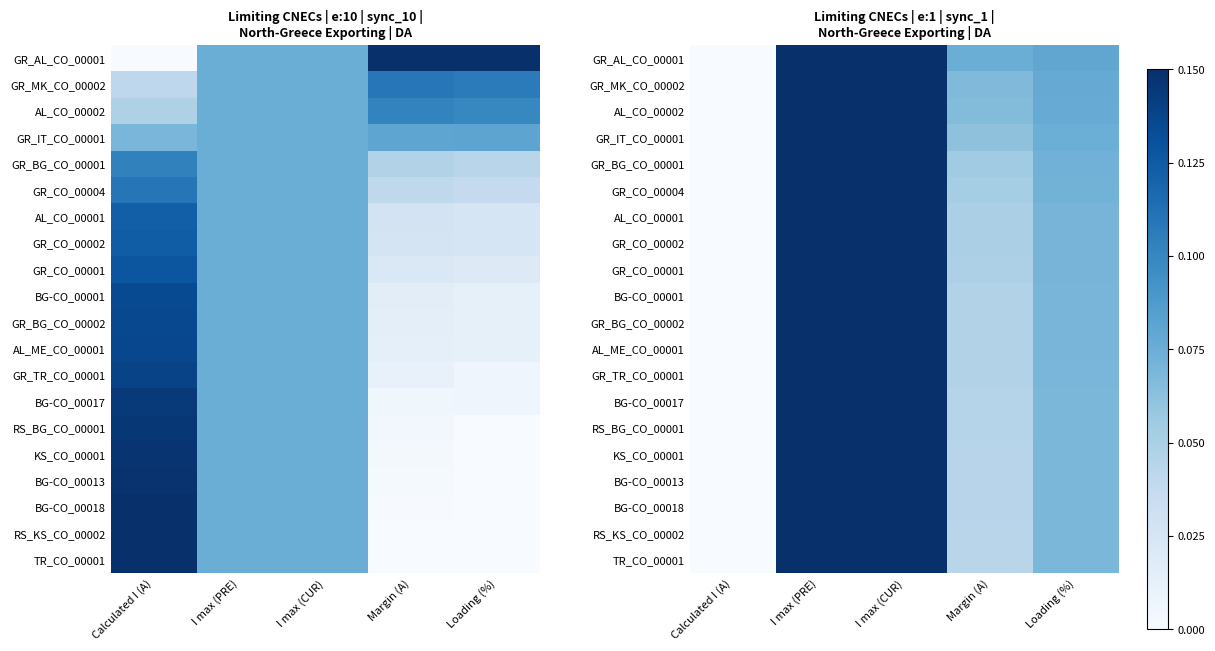

Count the BG-CO_00013 values in the range 0 to 1.

5